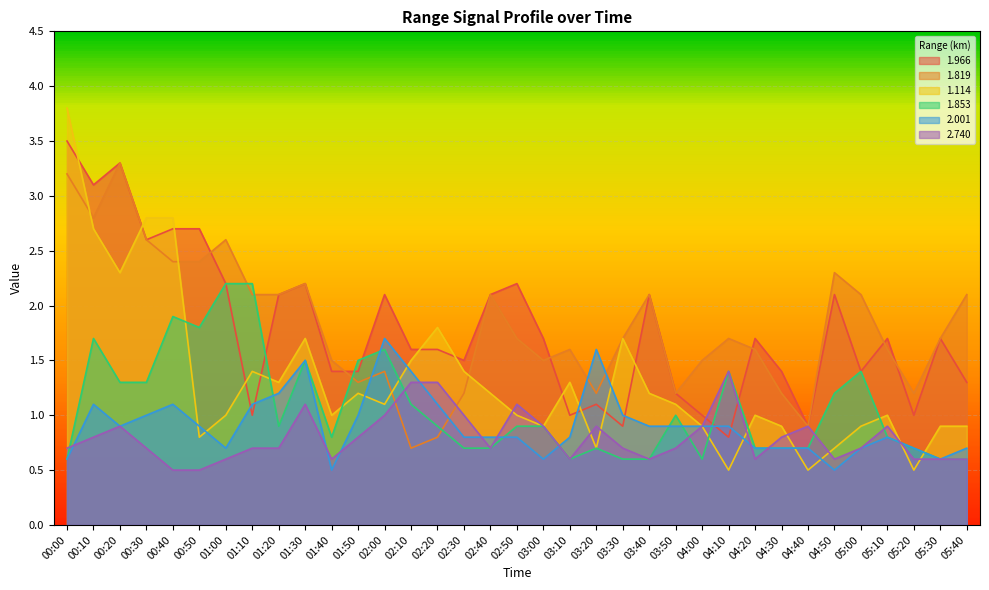

Which series has the widest spread of values?

1.114